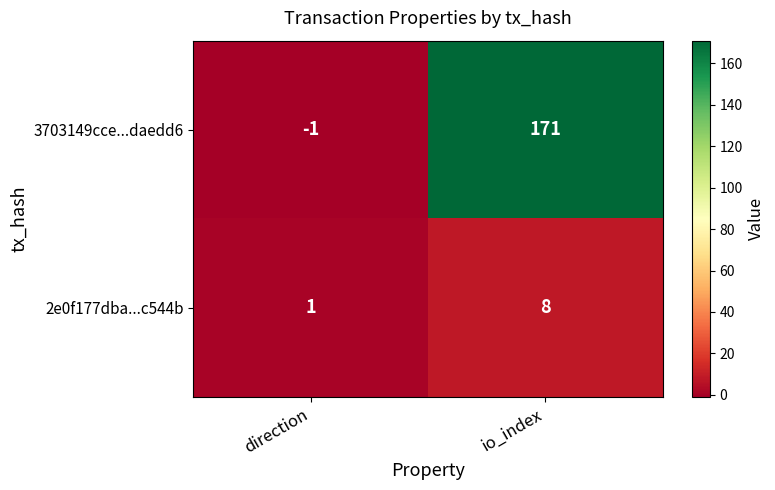

What value does the 2e0f177dba...c544b series have at io_index?

8